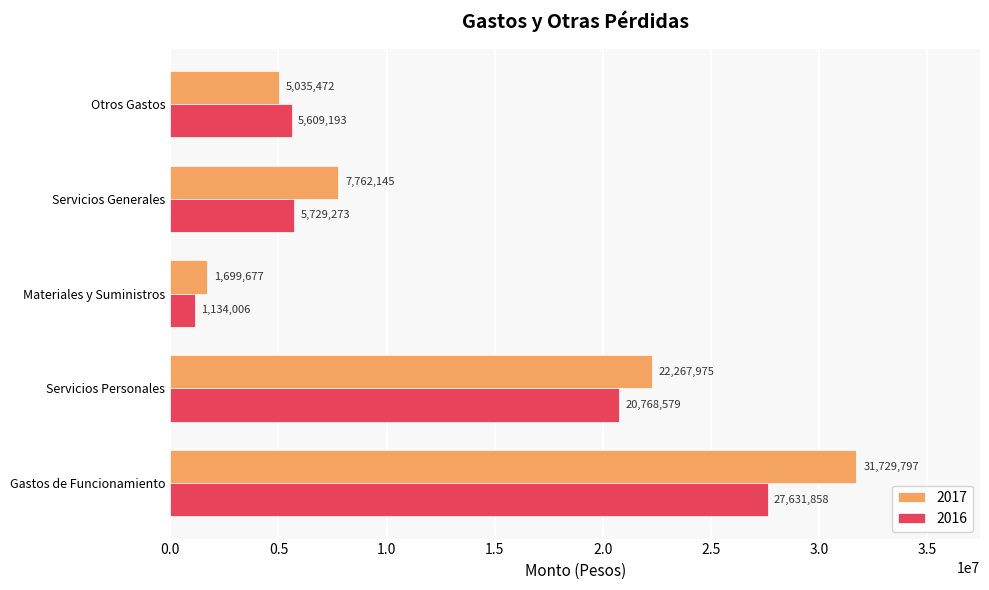

Which series has the largest total across all categories?

2017